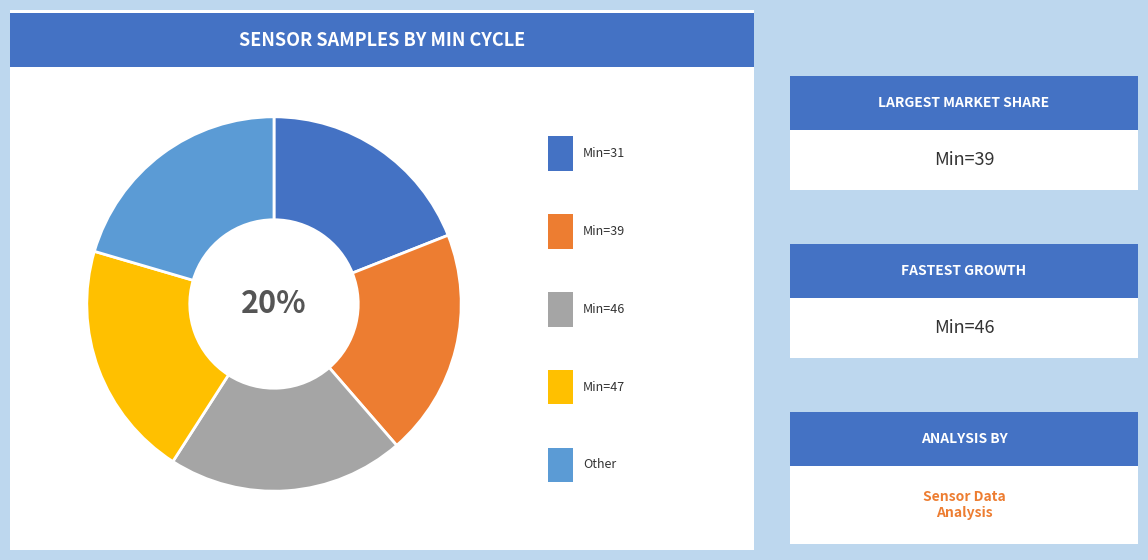

Is there a majority slice in this chart?

No